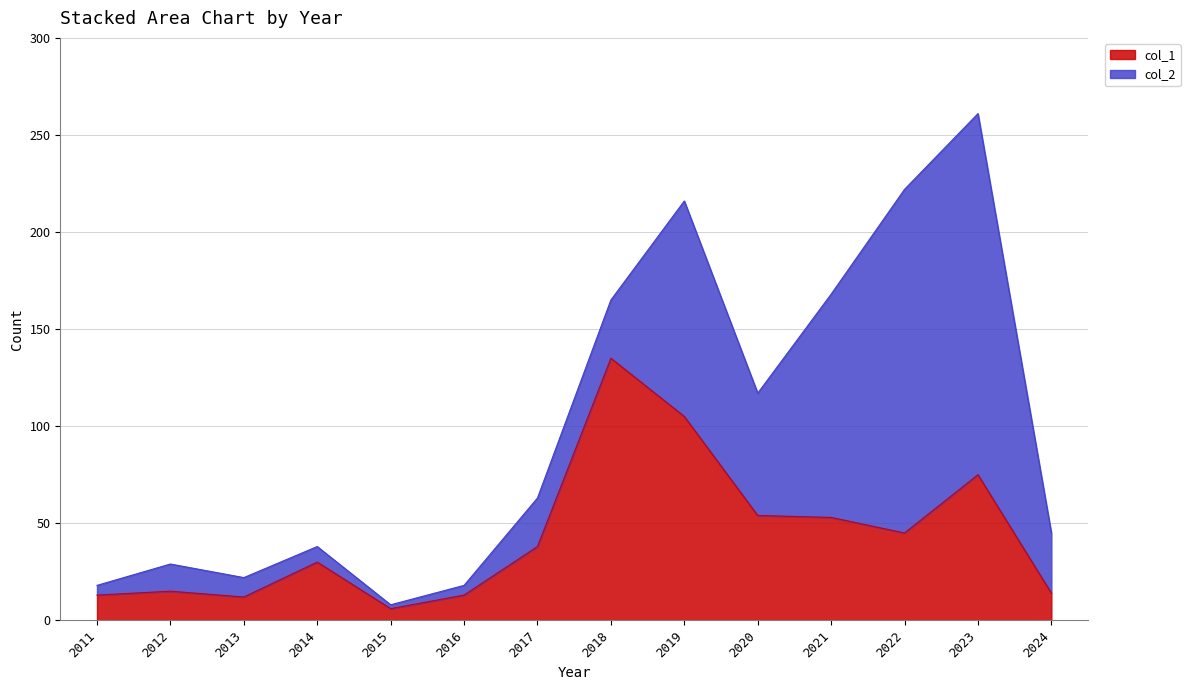

How many points are higher than both their immediate neighbors (excluding endpoints)?

4